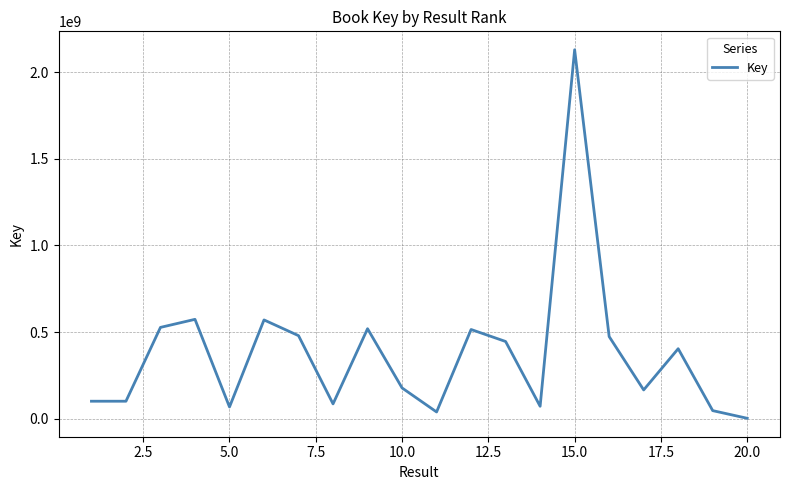

What is the maximum value shown in the chart?

2130385054